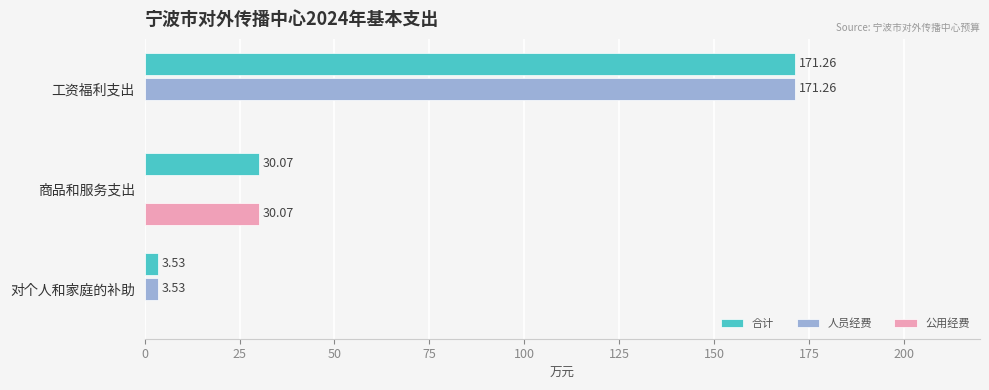

Between 工资福利支出 and 商品和服务支出, which series saw the biggest shift?

人员经费